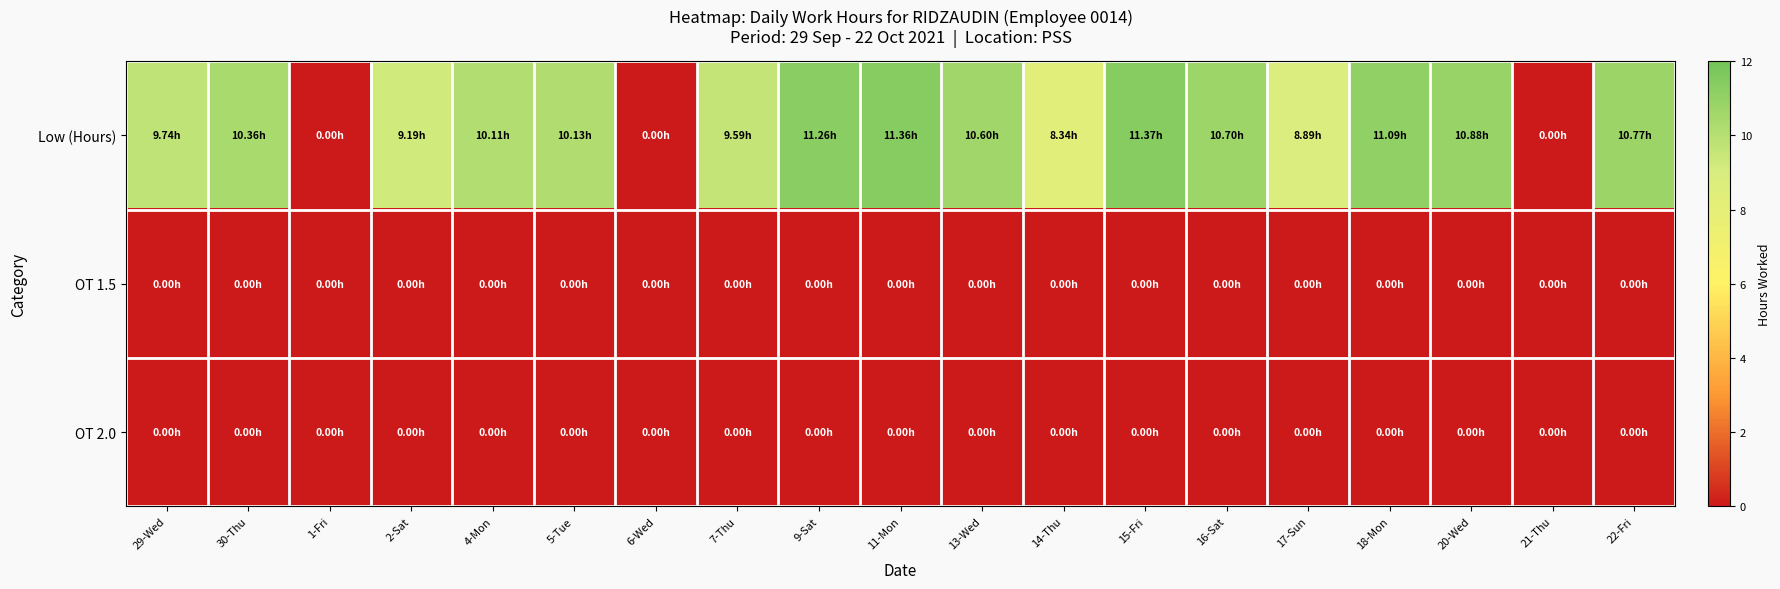

What is the difference between the highest and lowest values at 15-Fri?

11.4